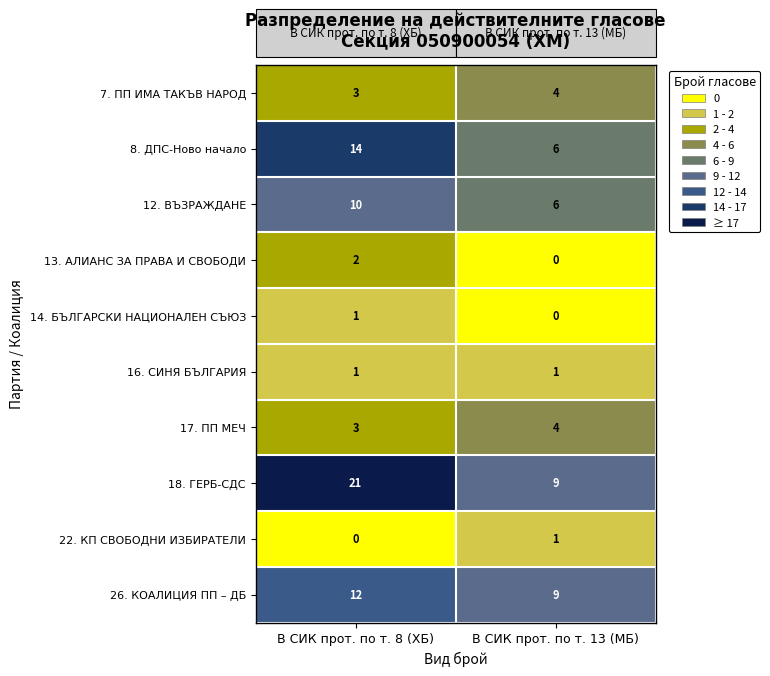

List the labels in order of 7. ПП ИМА ТАКЪВ НАРОД value, smallest first.

В СИК прот. по т. 8 (ХБ), В СИК прот. по т. 13 (МБ)